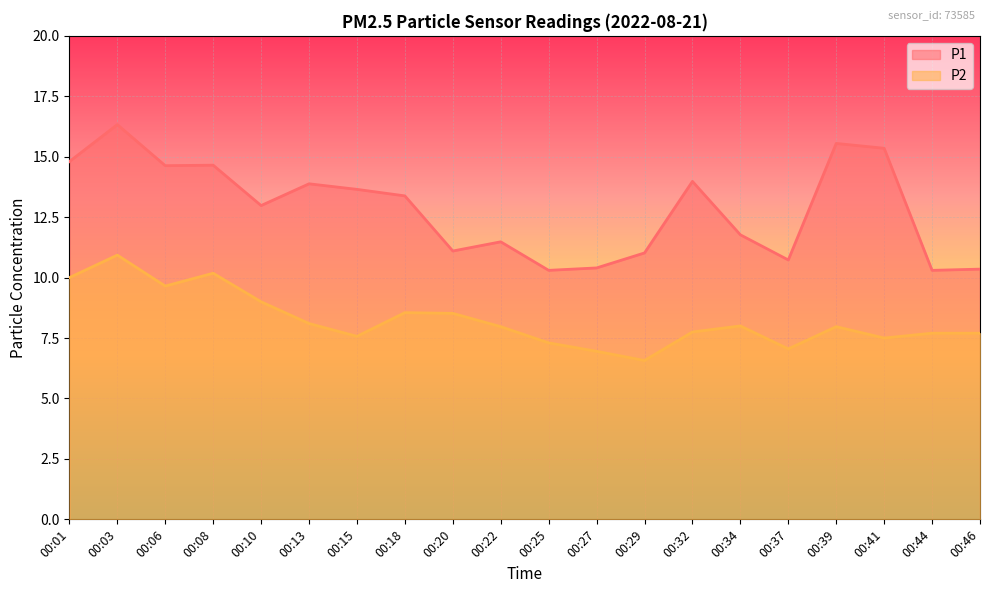

Which category has the lowest value in the P1 series?

00:25